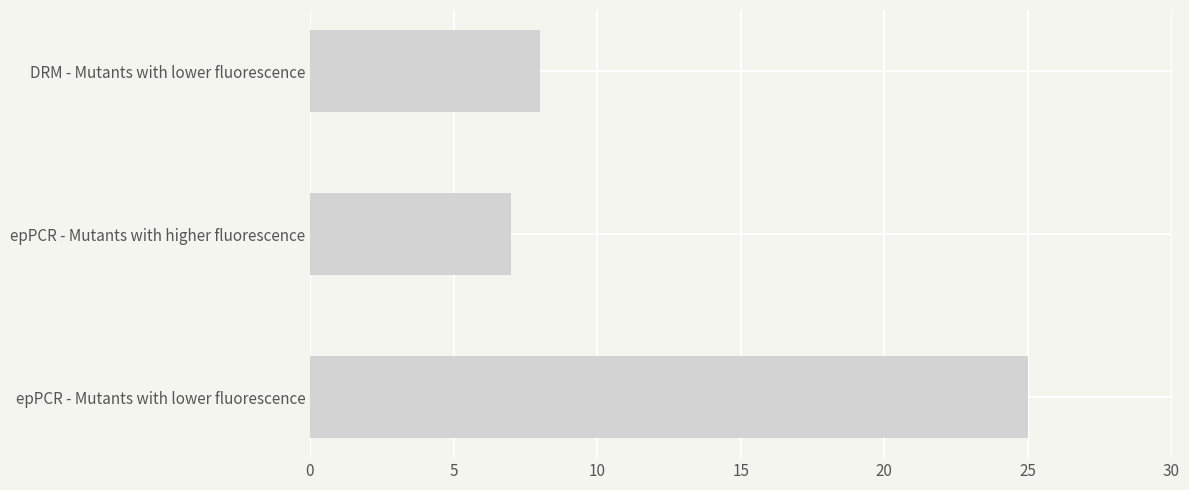

Reading bottom to top, transcribe all the data shown in this chart.

epPCR - Mutants with lower fluorescence=25	epPCR - Mutants with higher fluorescence=7	DRM - Mutants with lower fluorescence=8